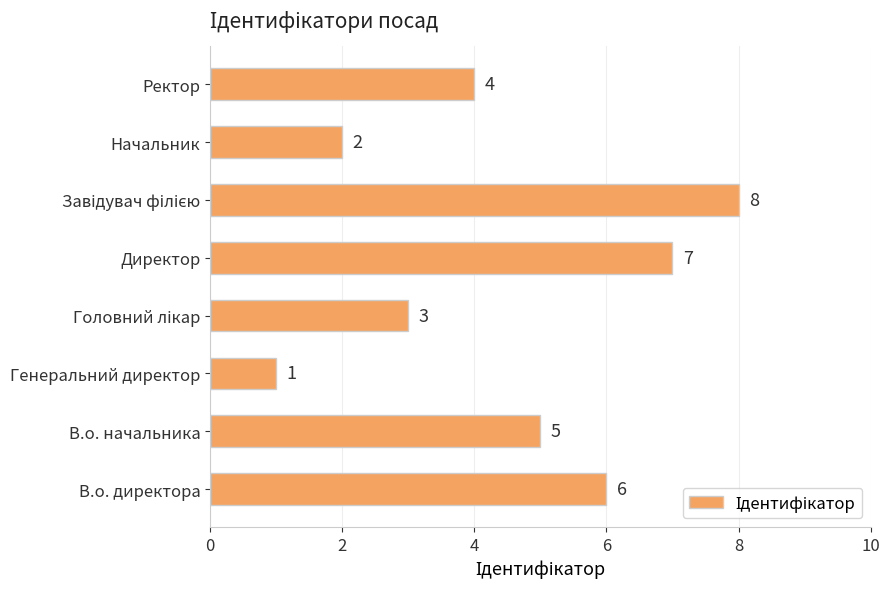

How many data points does each series have?

8